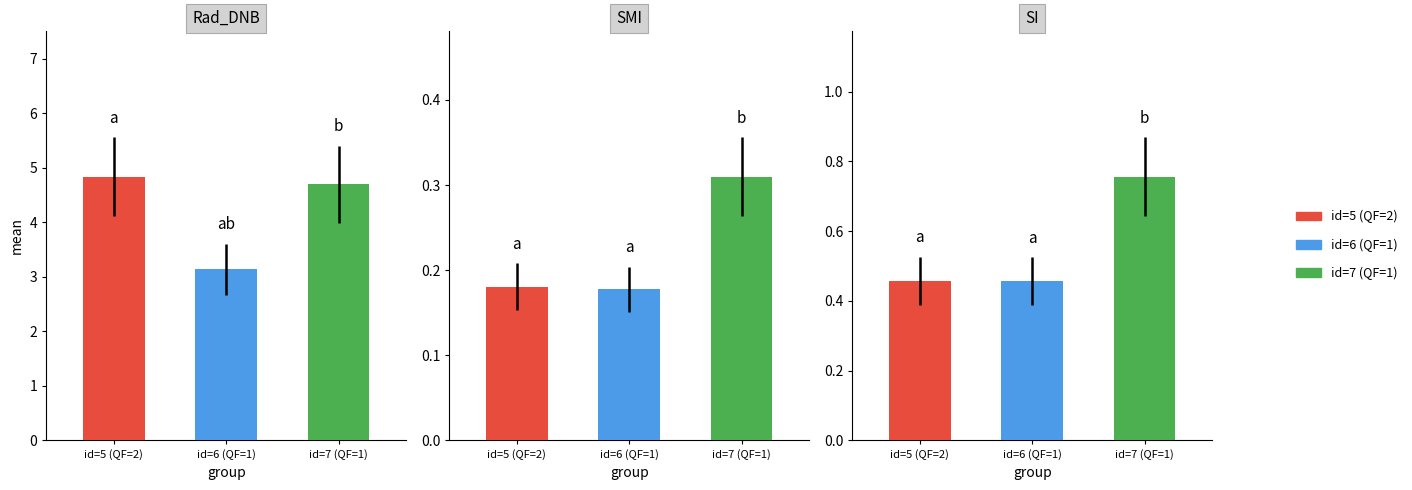

The SMI series shows 0.3 at 5. True or false?

False